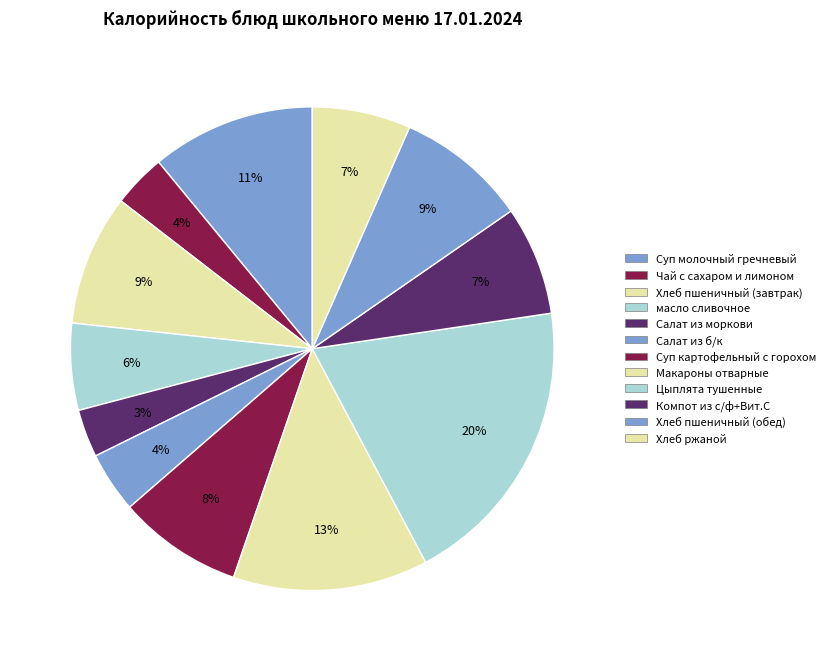

Is it true that Макароны отварные is 23% of the pie?

False